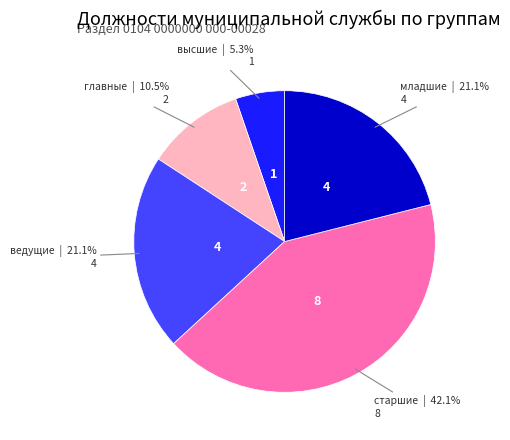

Do ведущие and высшие together represent more than half of the pie?

No